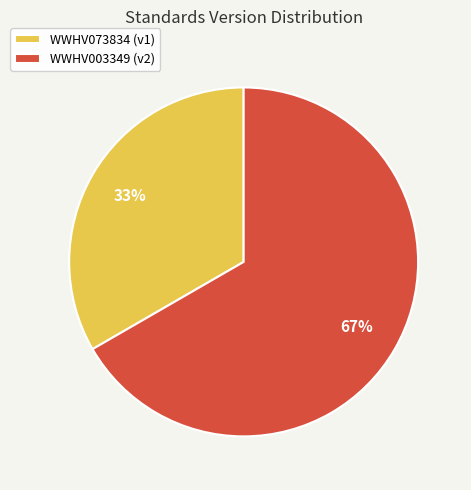

Do WWHV003349 and WWHV073834 together represent more than half of the pie?

Yes